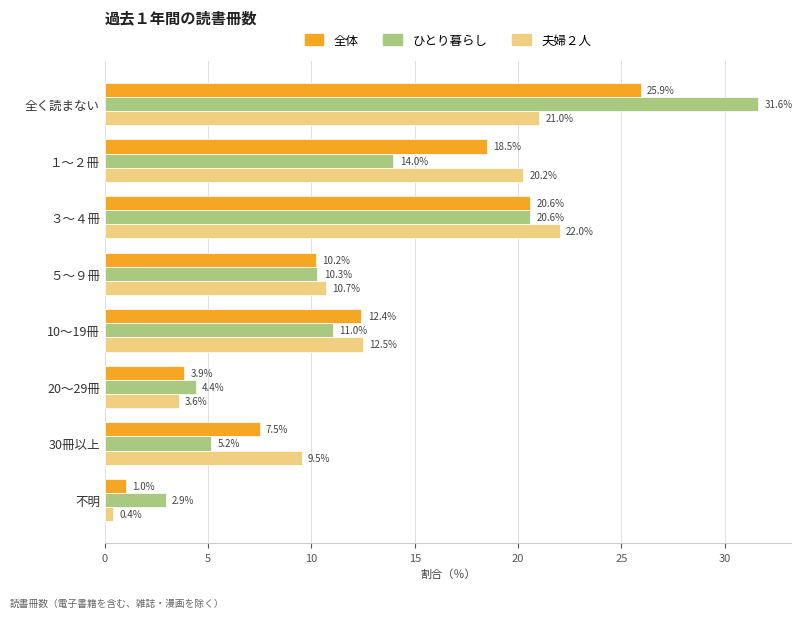

At which label is ひとり暮らし closest to 17?

１～２冊